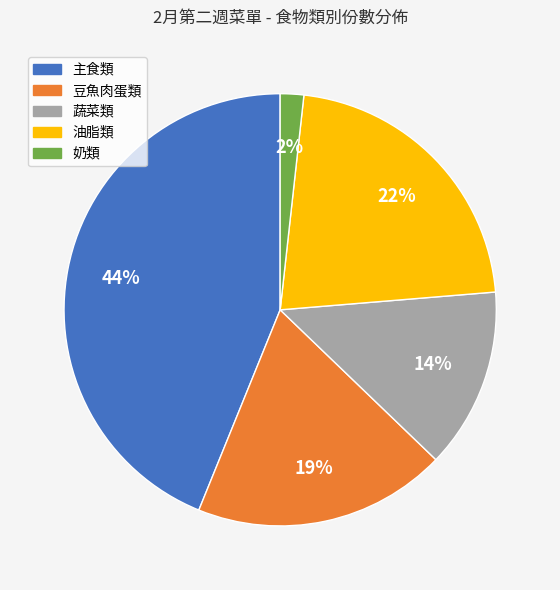

How many segments does this pie chart have?

5